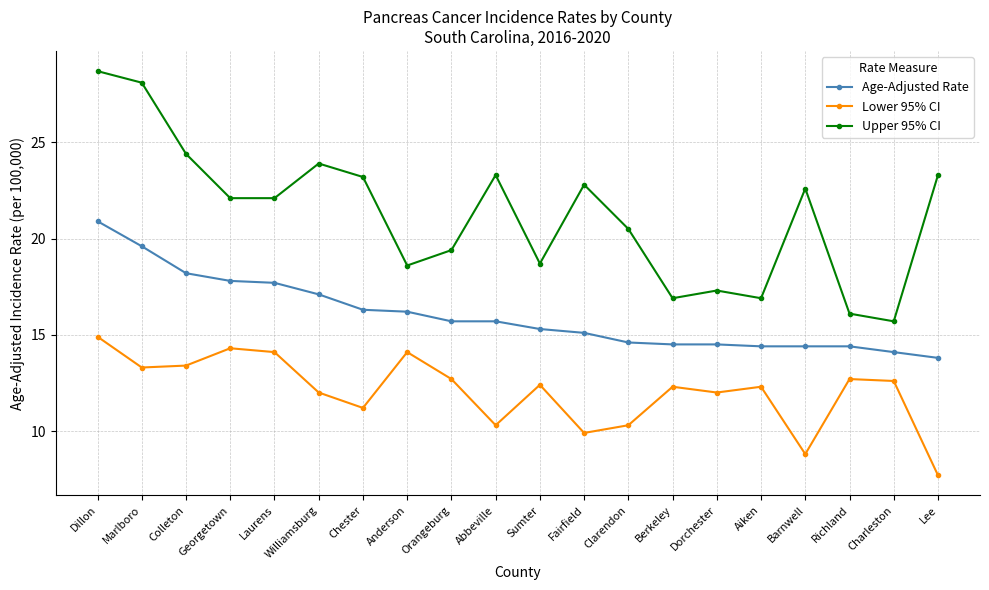

True or false: Upper 95% CI and Age-Adjusted Rate intersect in this chart.

False